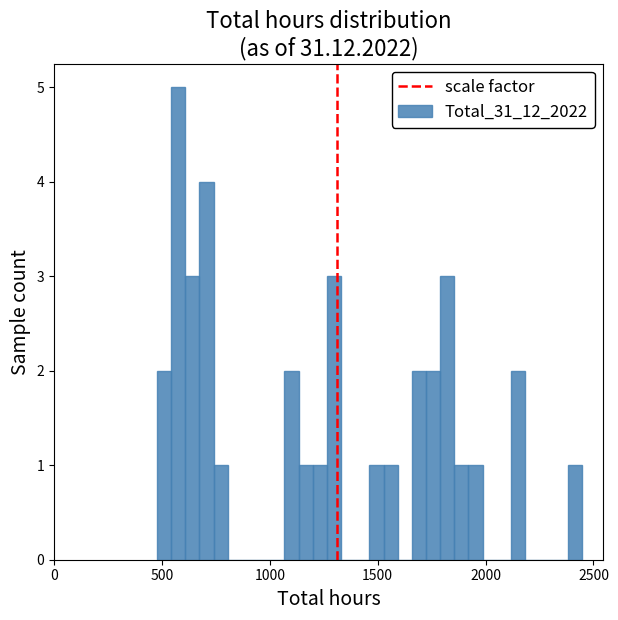

Around what value on the x-axis is the tallest bar? Give the approximate position of its centre, as read against the axis.

600